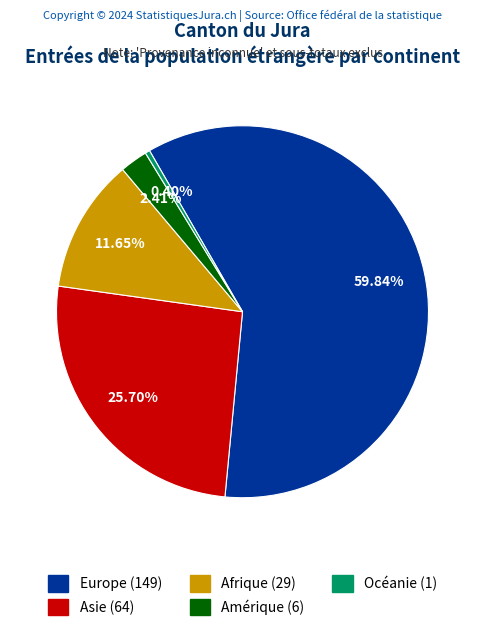

To the nearest percent, what is the difference between the Asie and Océanie slice percentages?

25%